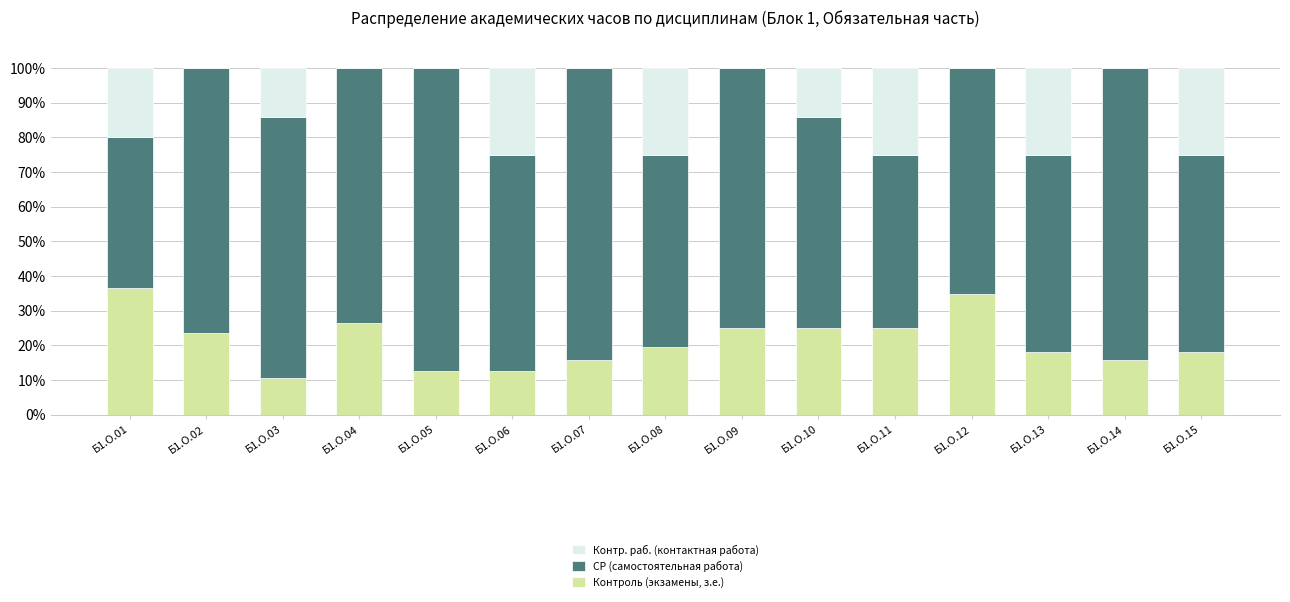

How many series are shown in this chart?

3